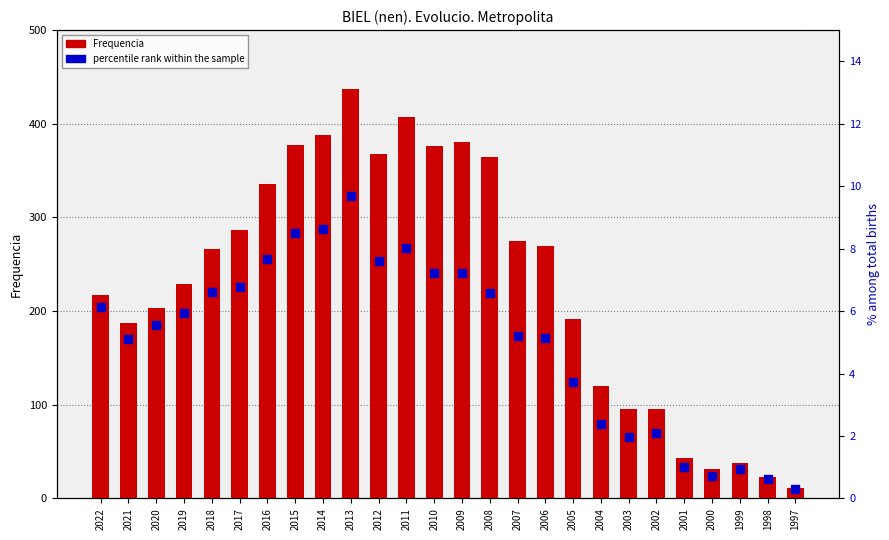

At which category is the sum across all series the highest?

2013